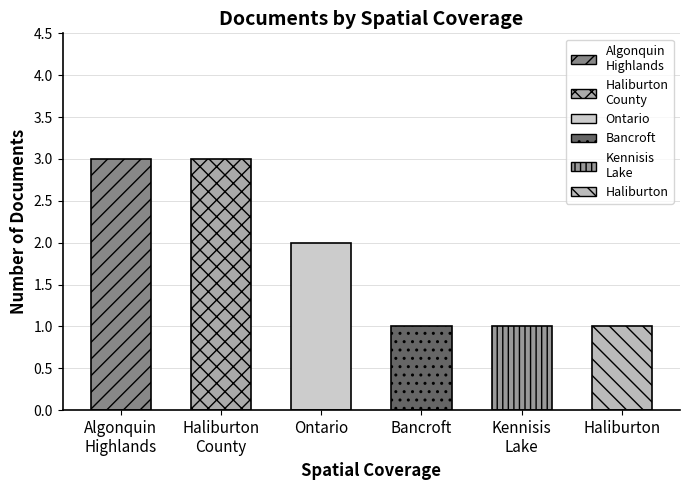

How many data points are above 1?

3